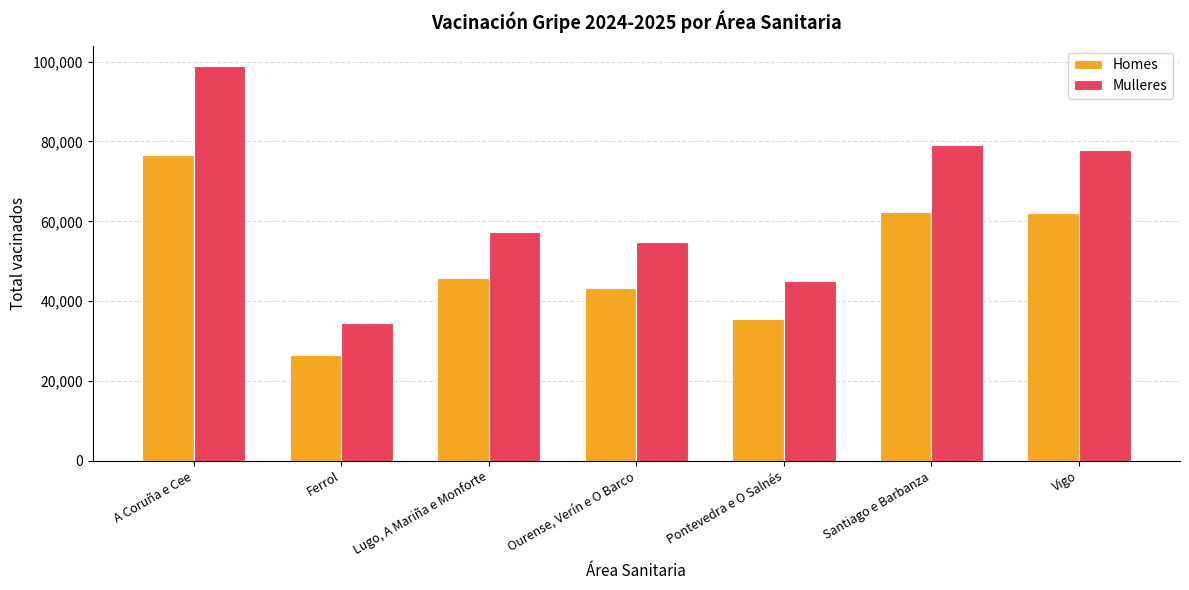

How many bars are there in each group?

2